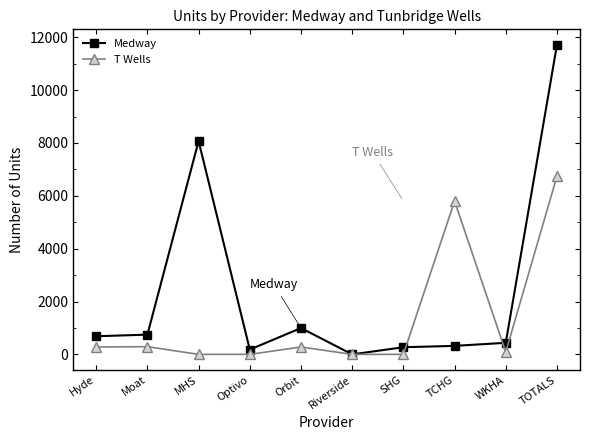

The Medway series shows 566 at Orbit. True or false?

False